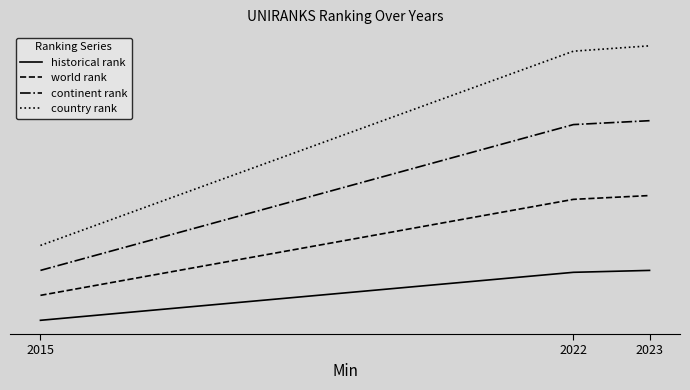

What are all the series names shown in the legend?

historical rank, world rank, continent rank, country rank